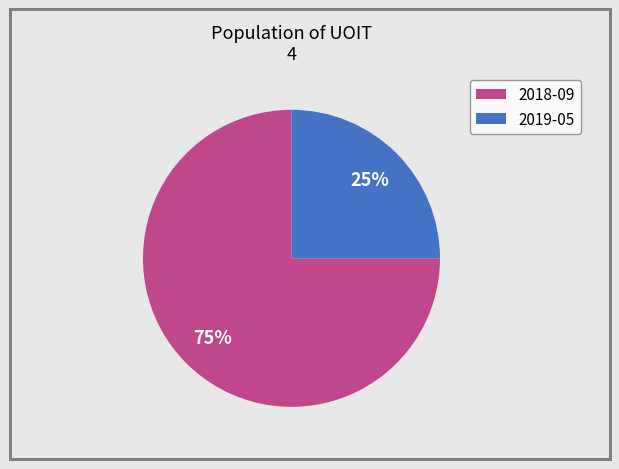

Approximately how many times larger is the value at 2019-05 compared to 2018-09?

0.3